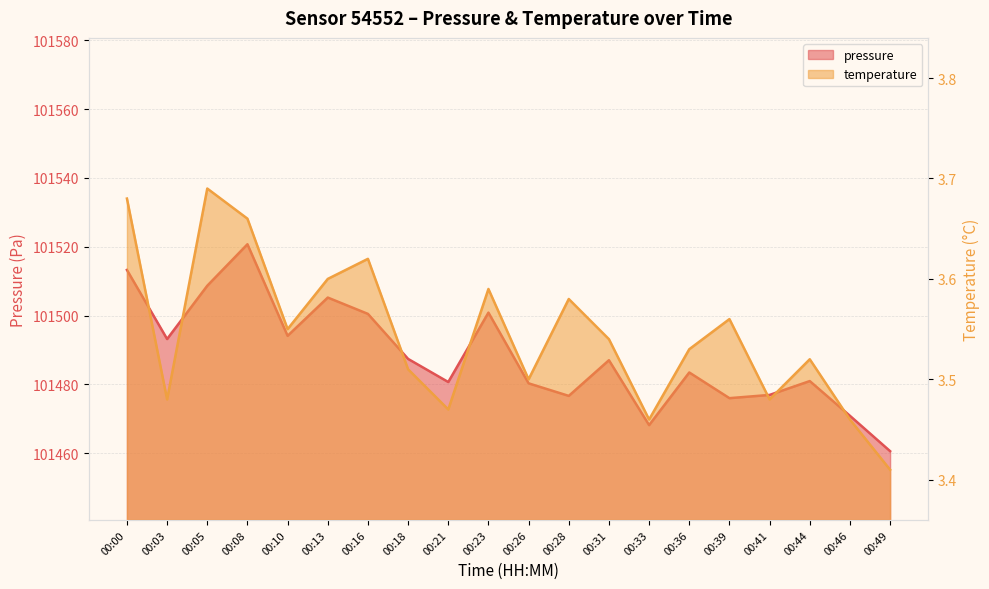

Which series changed the most between 00:23 and 00:28?

pressure